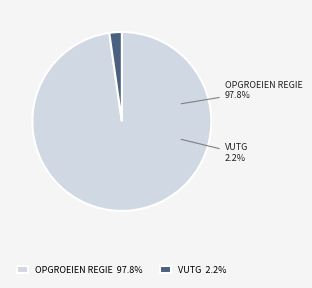

Does any single category account for the majority?

Yes